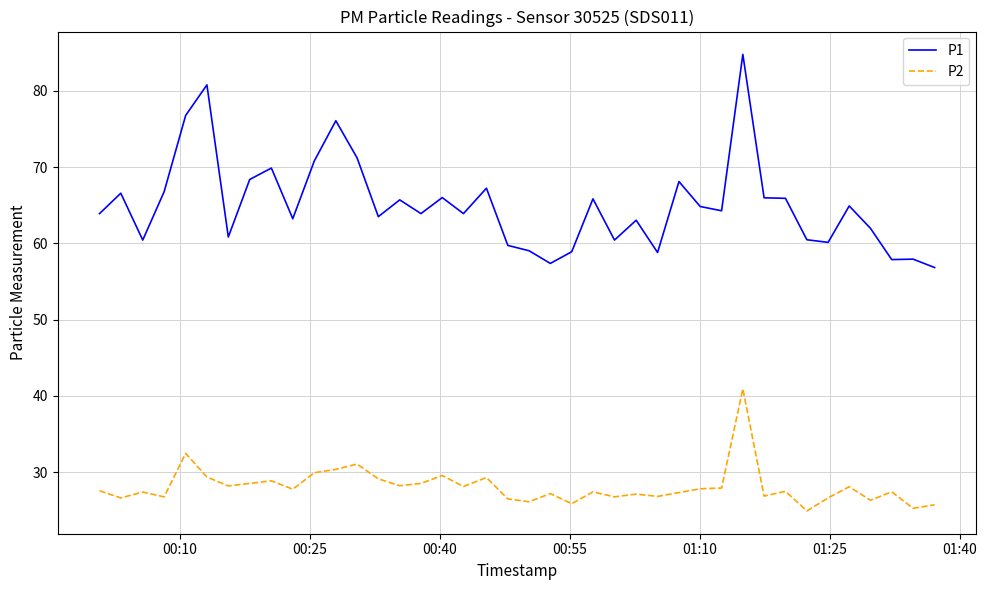

True or false: P2 and P1 intersect in this chart.

False